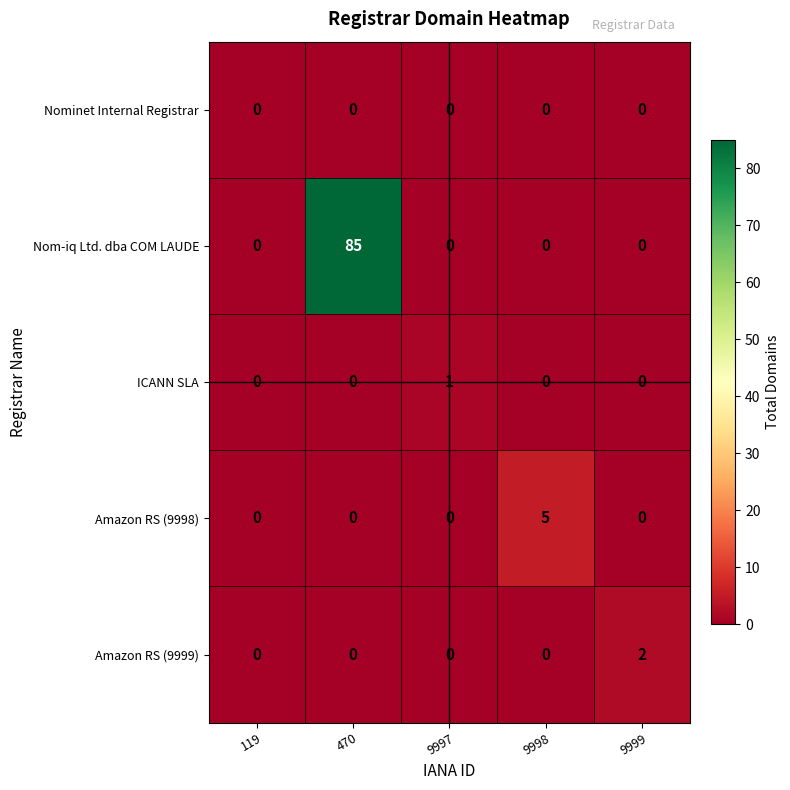

Which series has the largest total across all categories?

Nom-iq Ltd. dba COM LAUDE